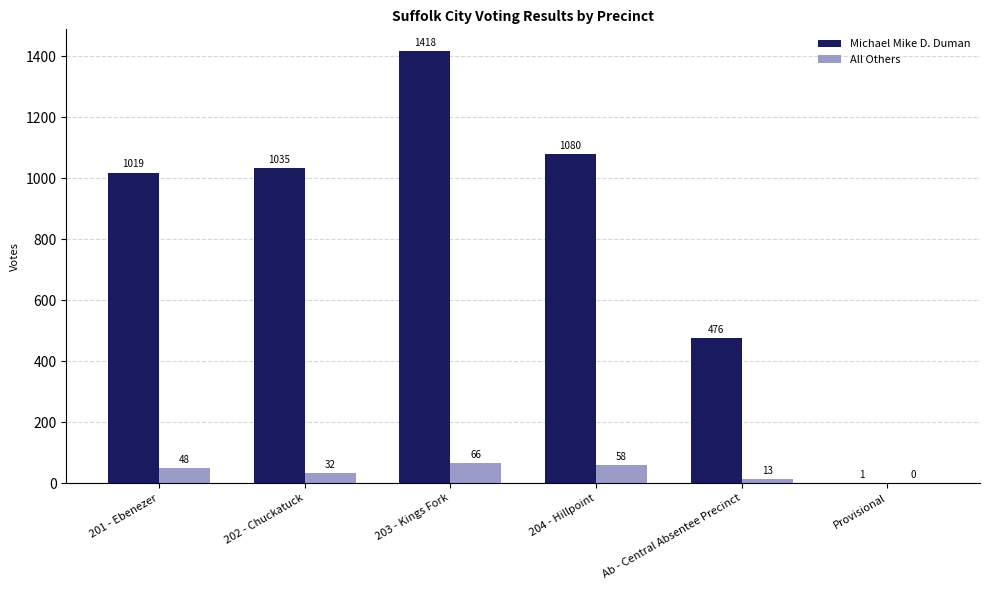

What is the maximum value shown in the chart?

1418